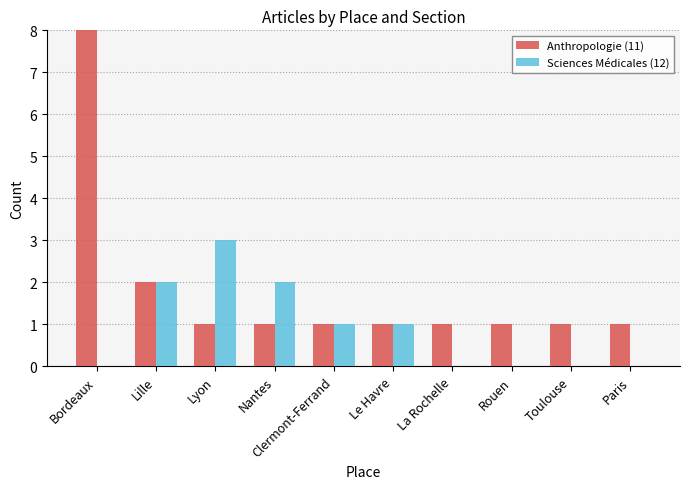

Where is Anthropologie (11) nearest to the value 13?

Lille